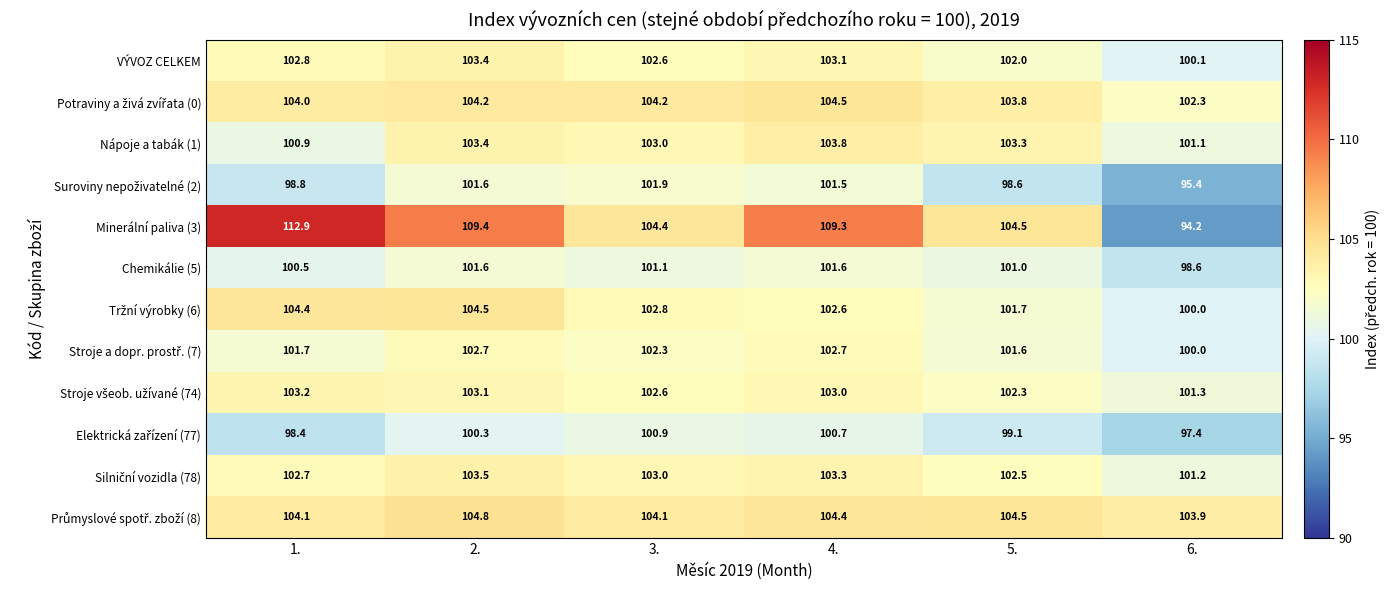

True or false: Chemikálie (5) has a value of 101.6 at 4..

True